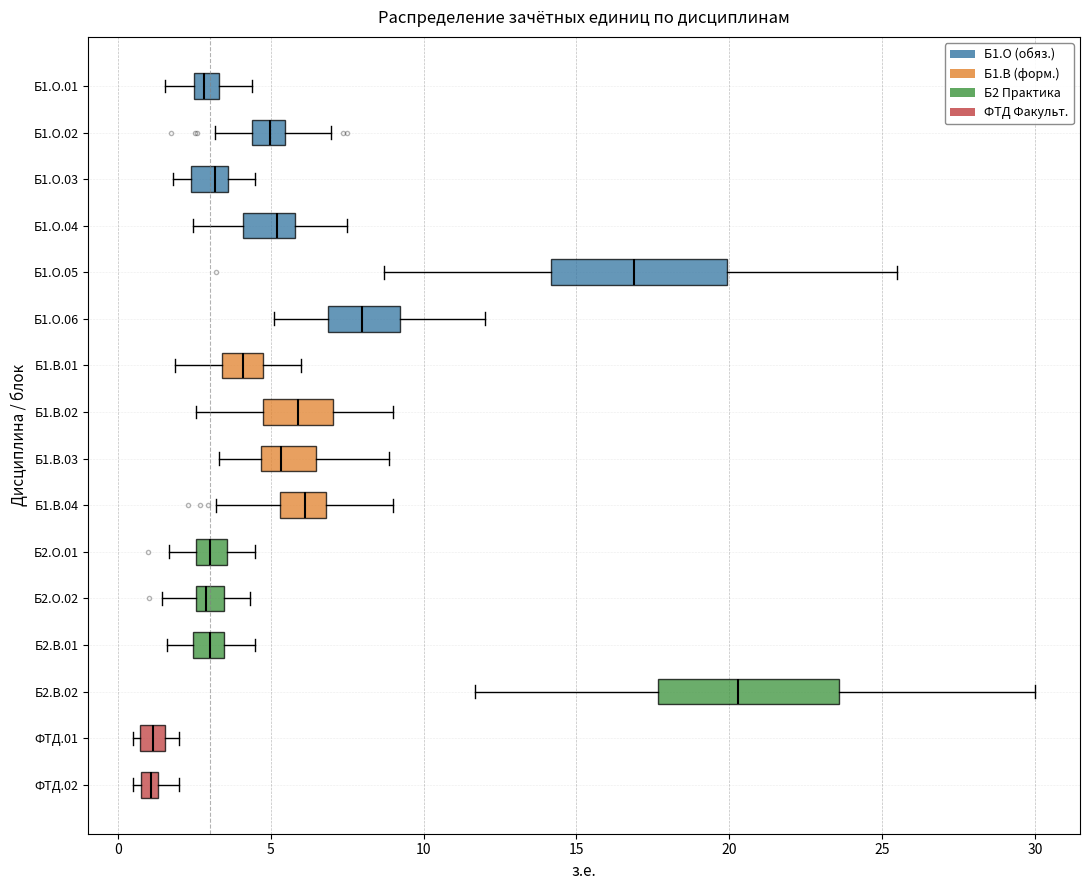

Where does the median line of the box for Б1.В.02 sit on the x-axis? The values are not printed on the chart, so give them approximately, as read against the axis.

6.0